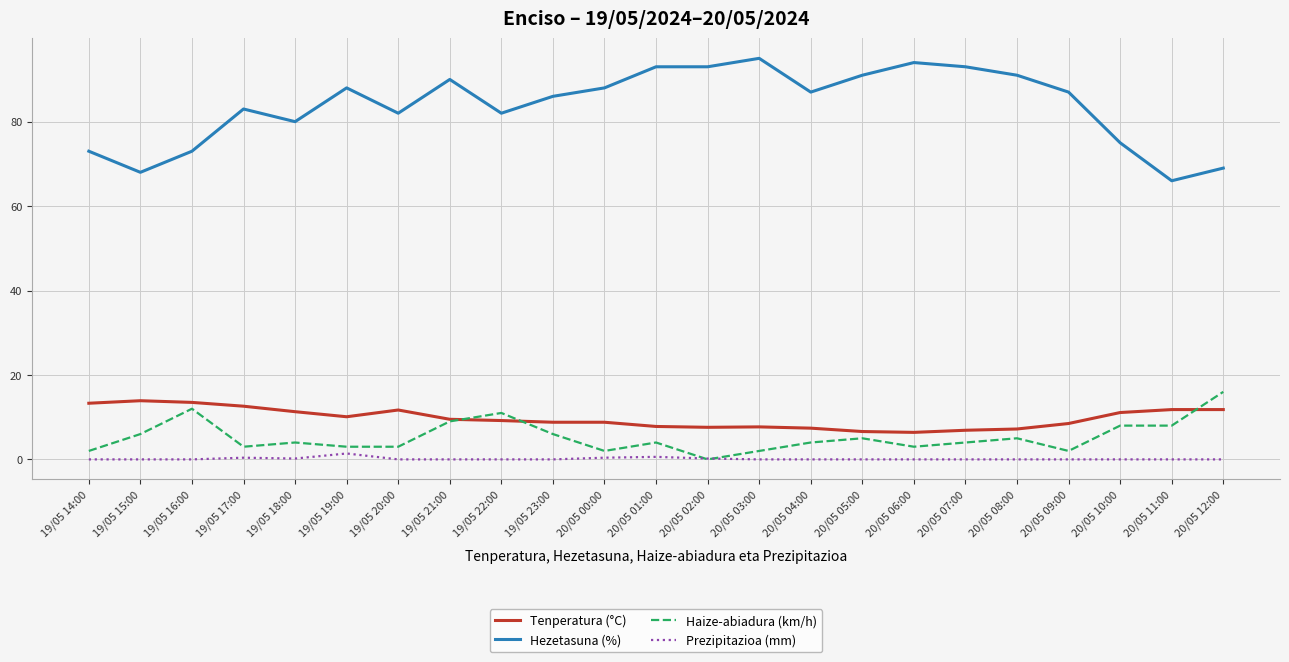

True or false: Hezetasuna (%) and Tenperatura (°C) cross at least once.

False